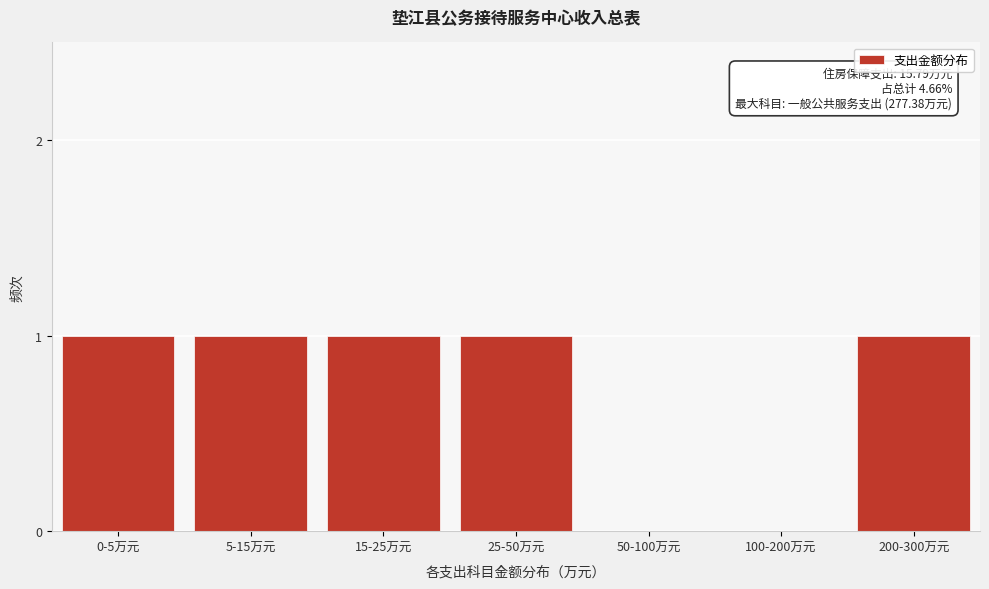

Reading left to right, what are all the values shown in this chart?

0-5万元=1	5-15万元=1	15-25万元=1	25-50万元=1	50-100万元=0	100-200万元=0	200-300万元=1